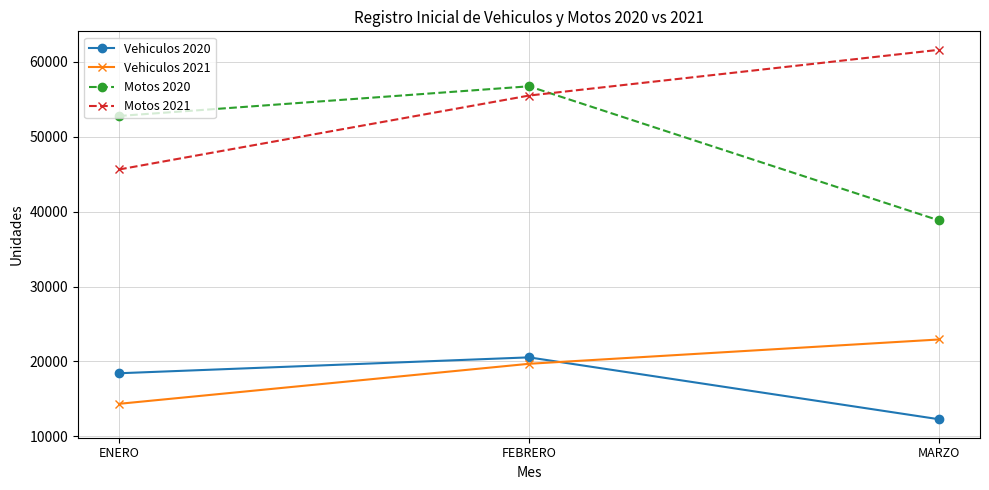

The value of Vehiculos 2020 at FEBRERO is 20547. True or false?

True